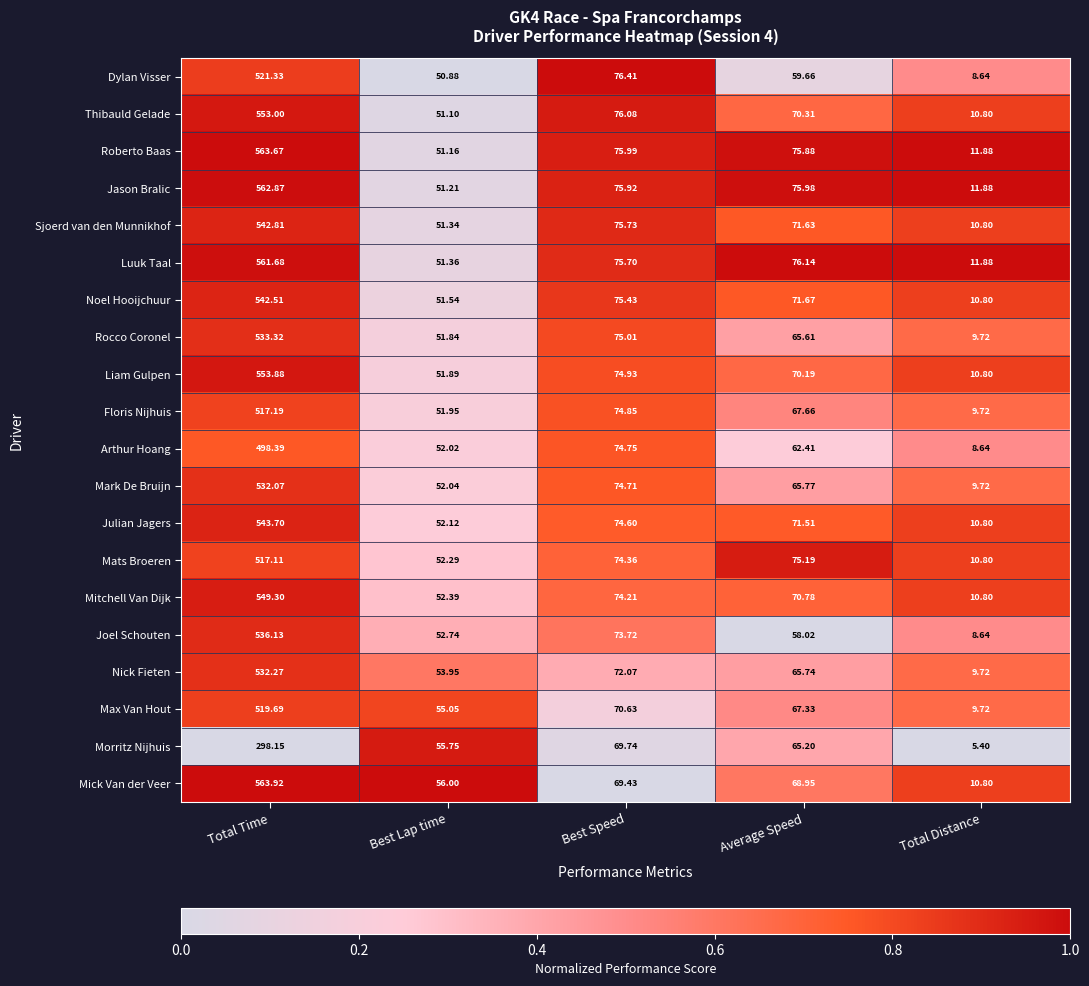

Between Total Time and Average Speed, which series saw the biggest shift?

Mick Van der Veer